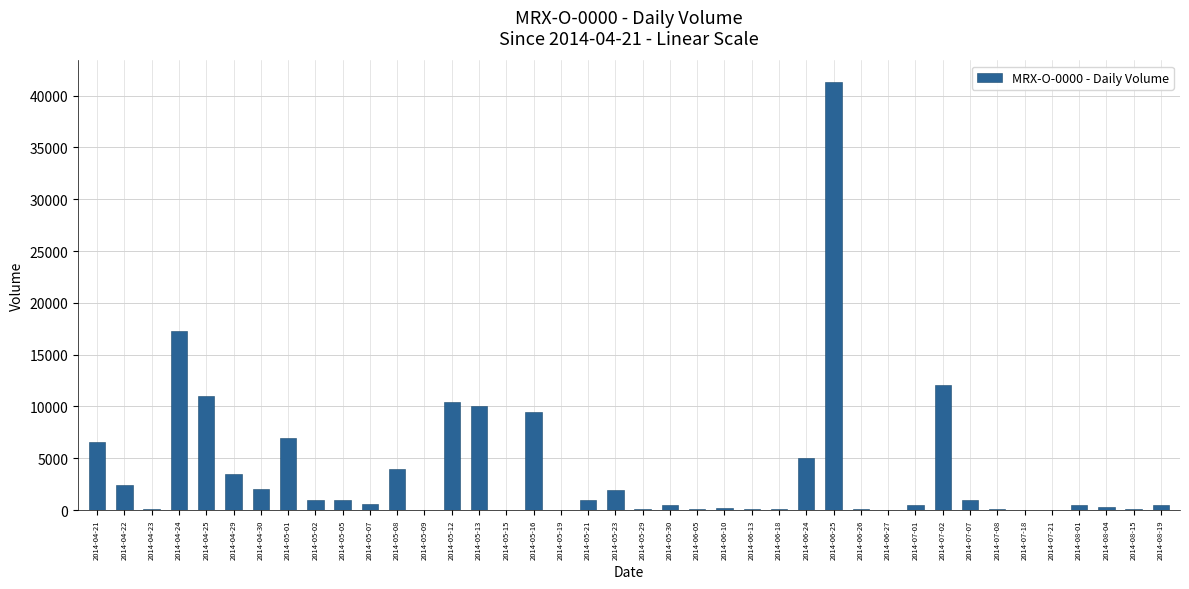

Are the bars grouped side by side (vs. stacked)?

No